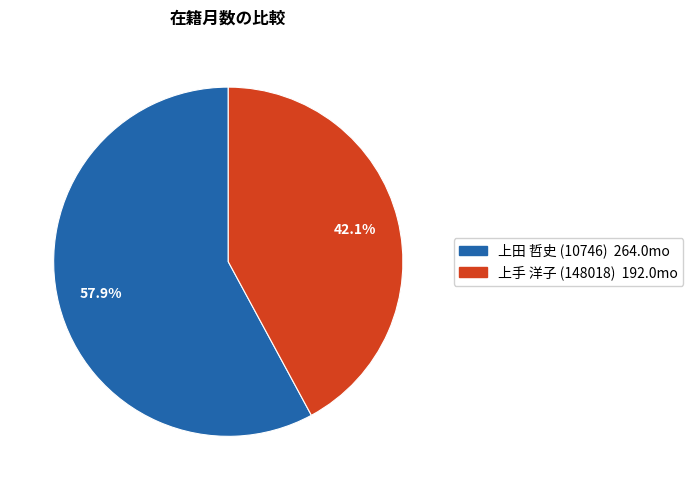

What percentage is NOT represented by 上田 哲史 (10746)?

42.1%